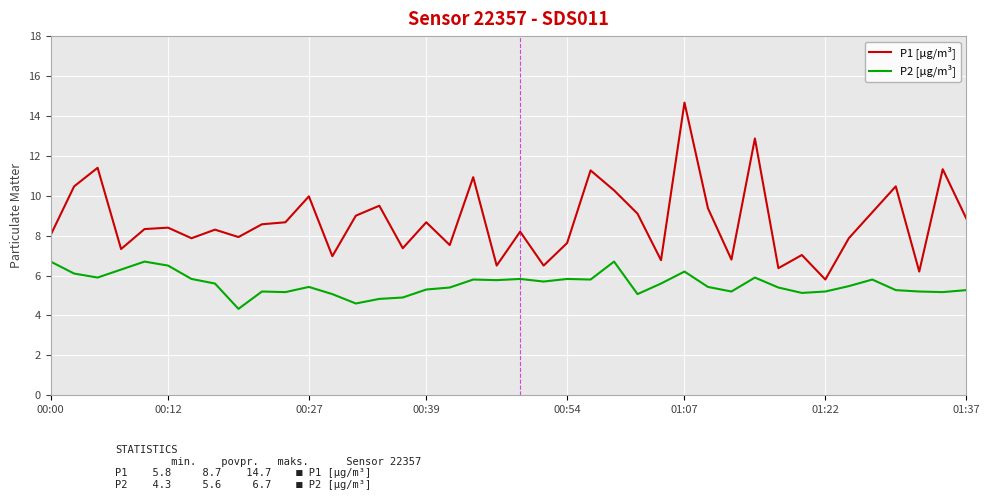

What is the highest value of the P1 [µg/m³] series?

14.7